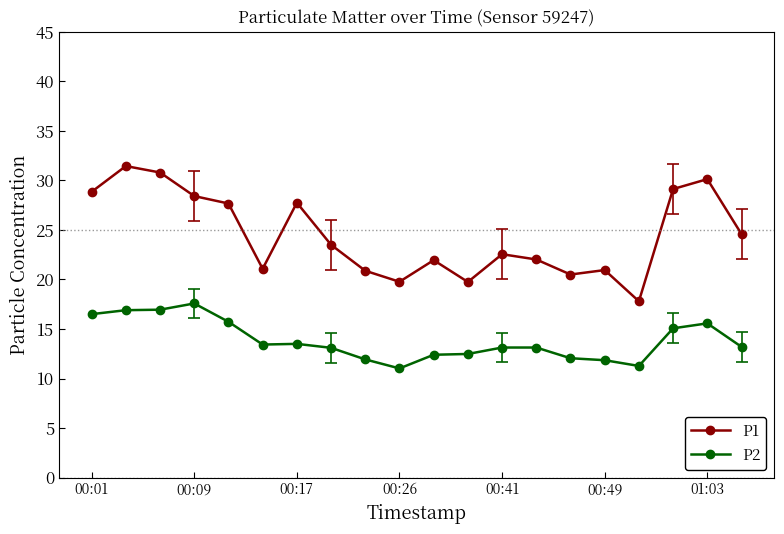

How many series are shown in this chart?

2